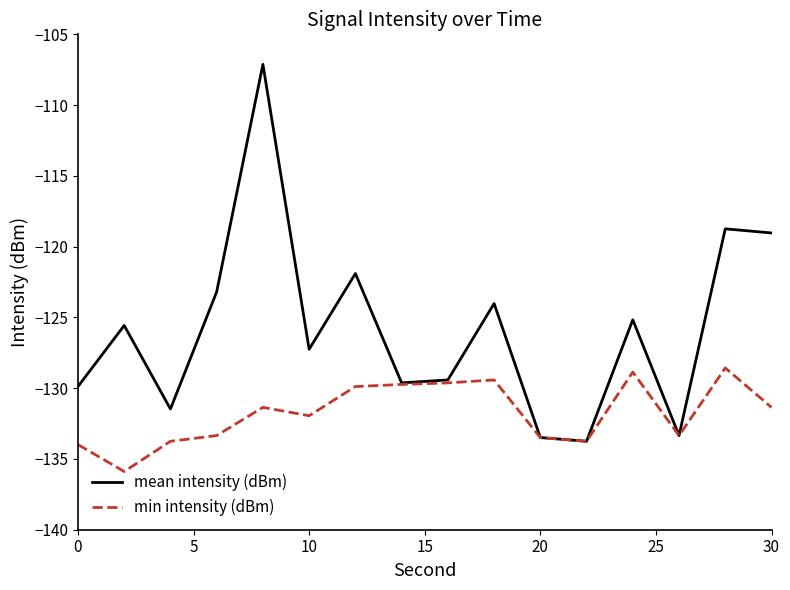

List the series in order of their peak value, highest first.

mean intensity (dBm), min intensity (dBm)